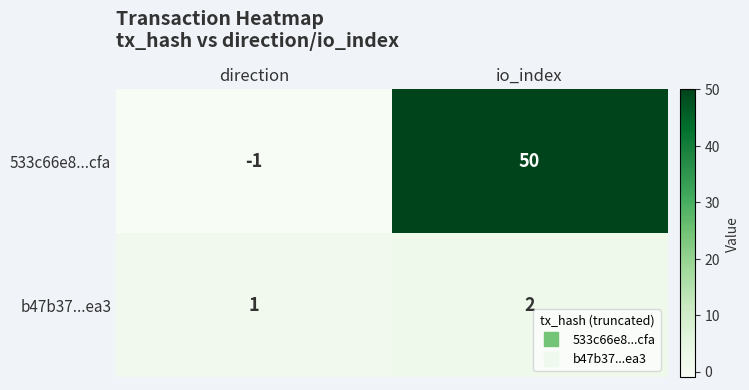

At io_index, list the series in order from smallest to largest.

b47b37...ea3, 533c66e8...cfa